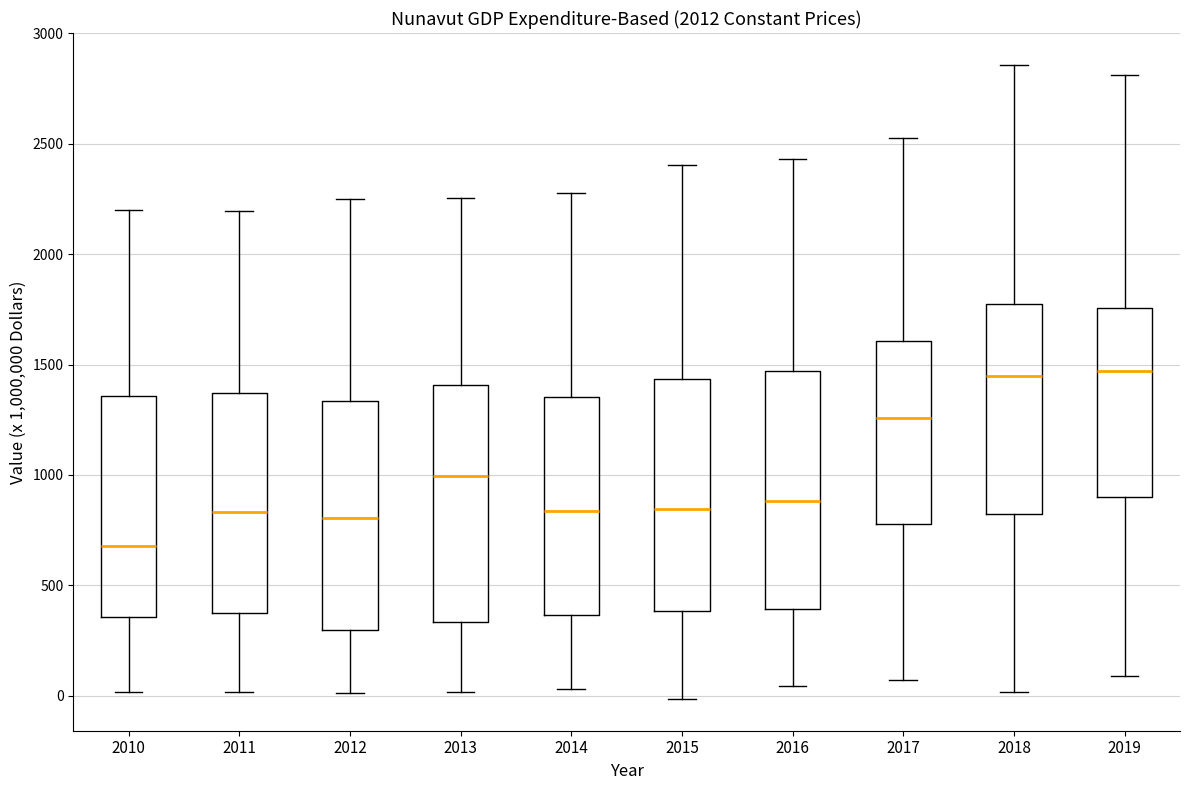

Reading left to right, transcribe this box plot: for each box, give where its median line is, the range the box spans, and where its two whiskers end, as read against the y-axis. The values are not printed on the chart, so give them approximately, as read against the axis.

2010: median 700, box 350 to 1350, whiskers 0 to 2200
2011: median 850, box 350 to 1350, whiskers 0 to 2200
2012: median 800, box 300 to 1350, whiskers 0 to 2250
2013: median 1000, box 350 to 1400, whiskers 0 to 2250
2014: median 850, box 350 to 1350, whiskers 50 to 2300
2015: median 850, box 400 to 1450, whiskers 0 to 2400
2016: median 900, box 400 to 1450, whiskers 50 to 2450
2017: median 1250, box 800 to 1600, whiskers 50 to 2500
2018: median 1450, box 800 to 1750, whiskers 0 to 2850
2019: median 1450, box 900 to 1750, whiskers 100 to 2800